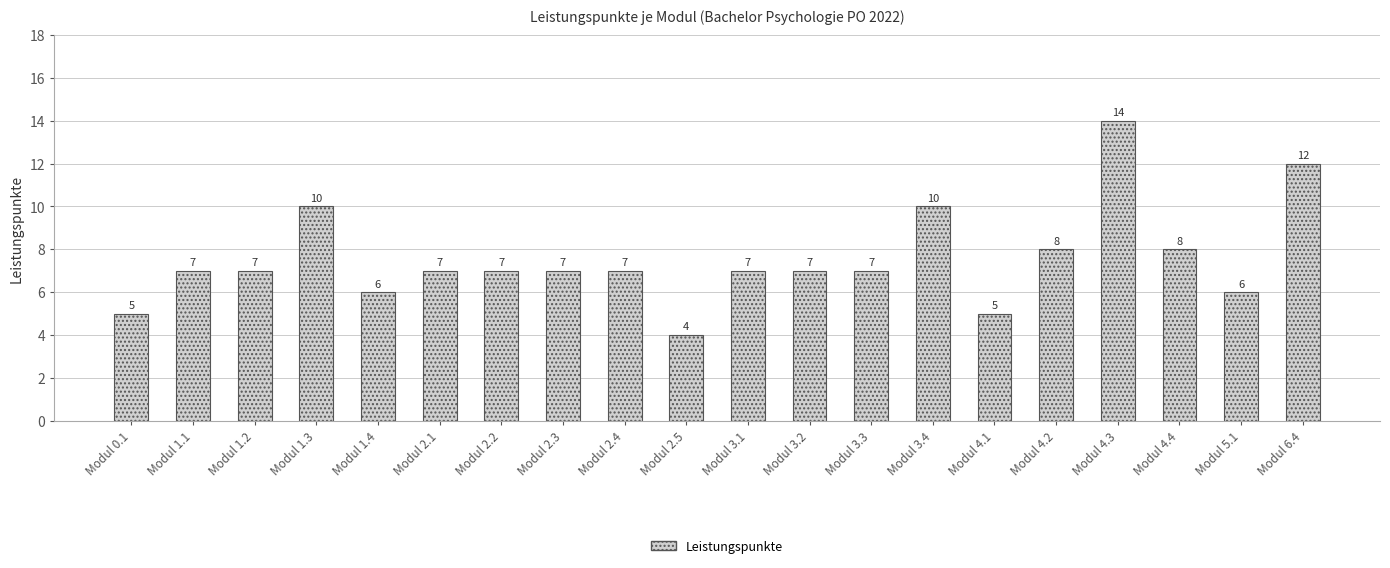

What is the difference between the maximum and minimum values?

10